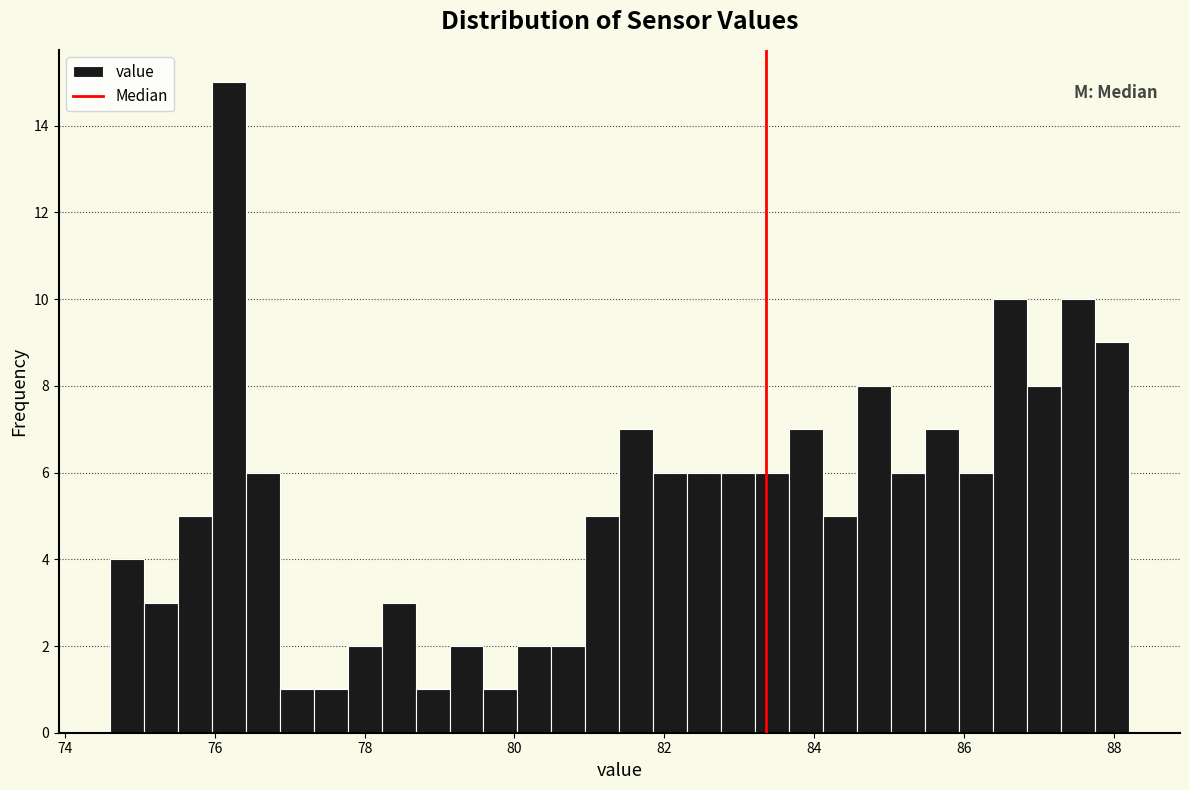

Read against the x-axis, roughly where is the centre of the tallest bar?

76.2